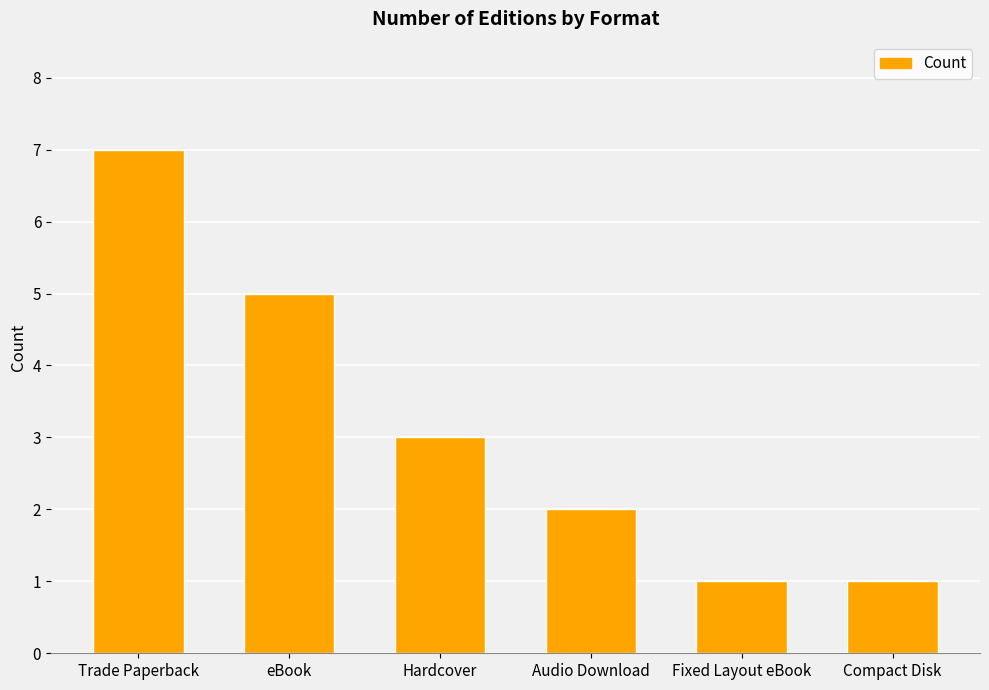

Is it true that the value at Fixed Layout eBook is 1?

True